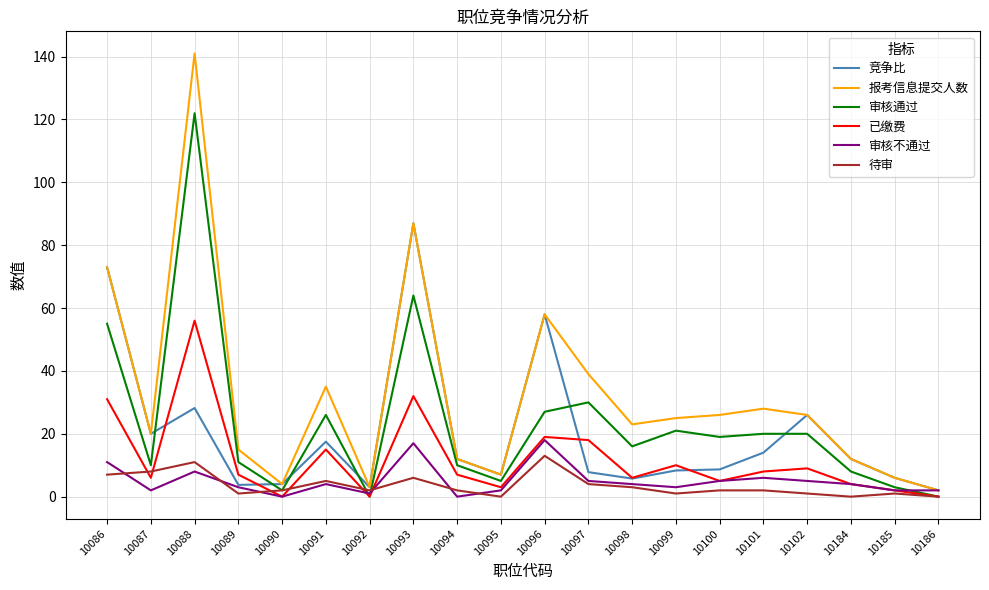

Is the value of 竞争比 at 10100 greater than the value of 报考信息提交人数 at 10093?

No